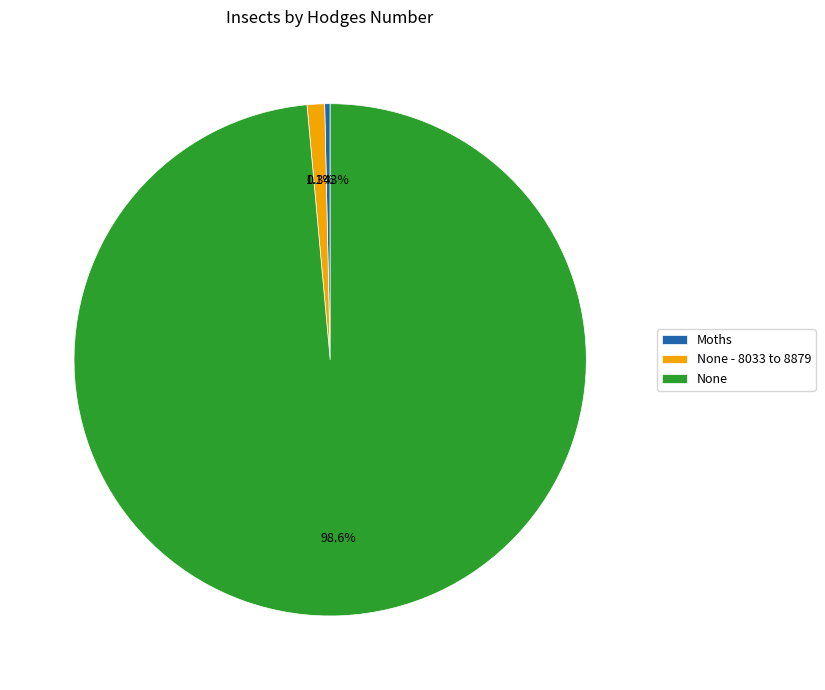

How many slices are in this pie chart?

3